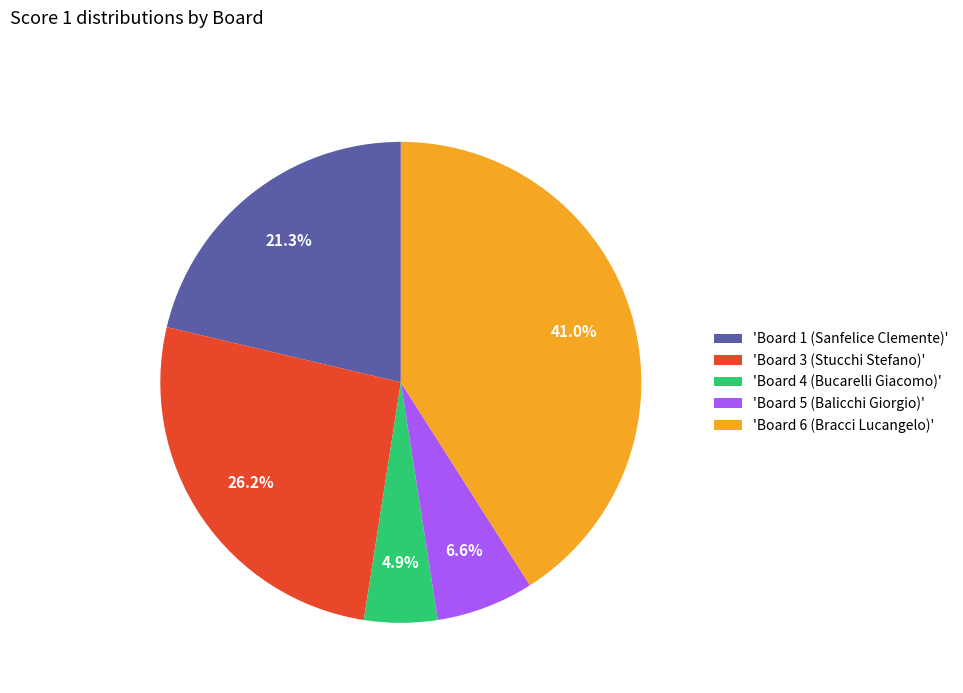

Does 'Board 5 (Balicchi Giorgio)' represent more than half of the total?

No